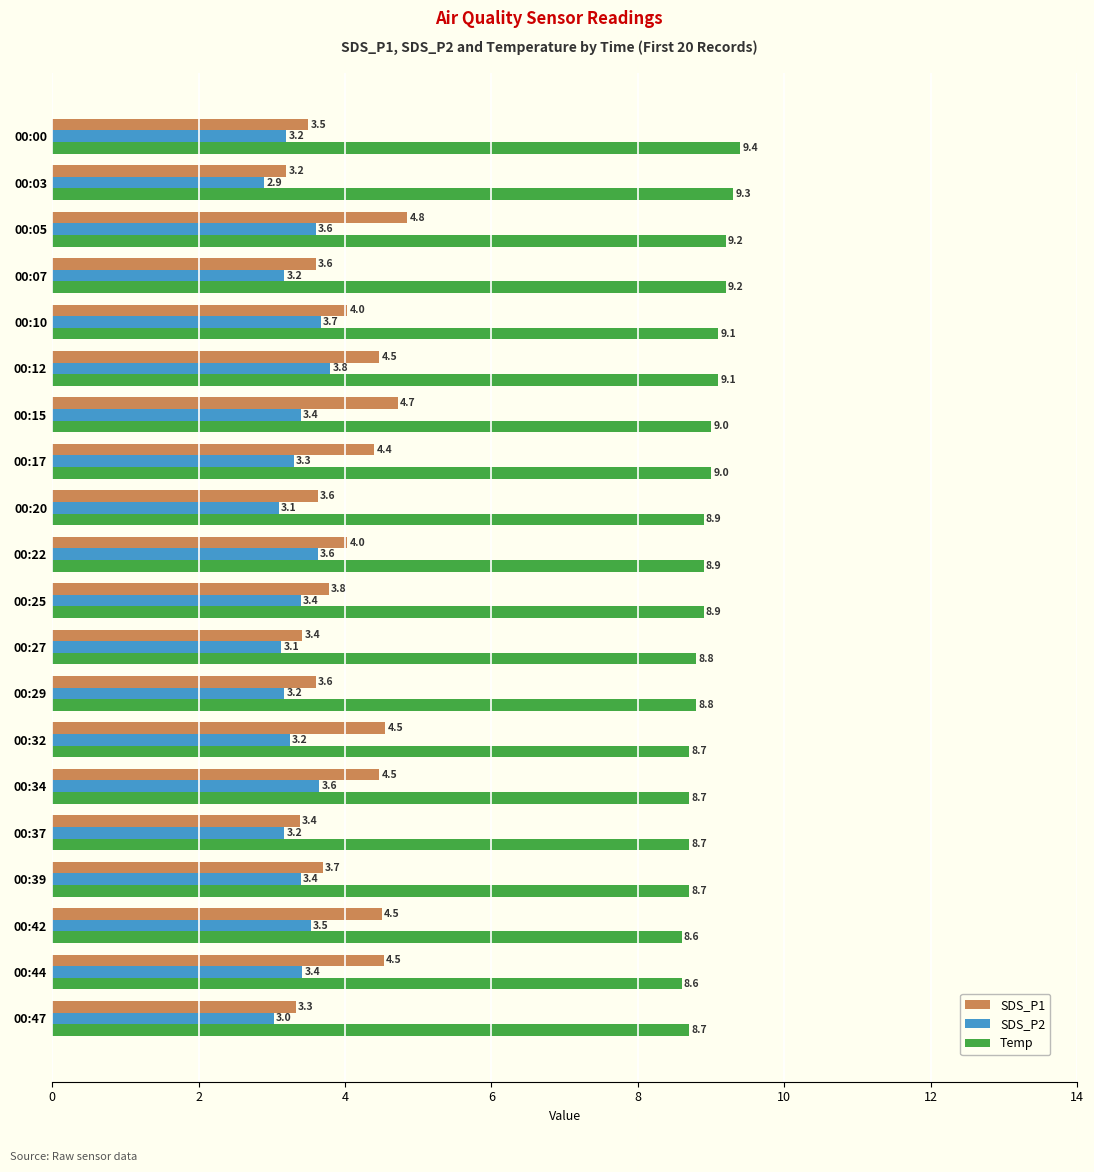

What is the difference between the maximum and second lowest values in the SDS_P1 series?

1.5